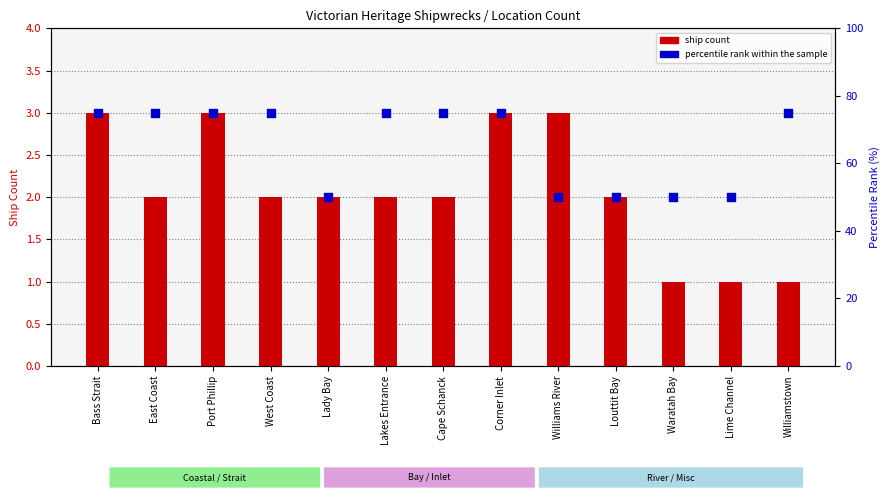

At which category is the sum across all series the highest?

Bass Strait